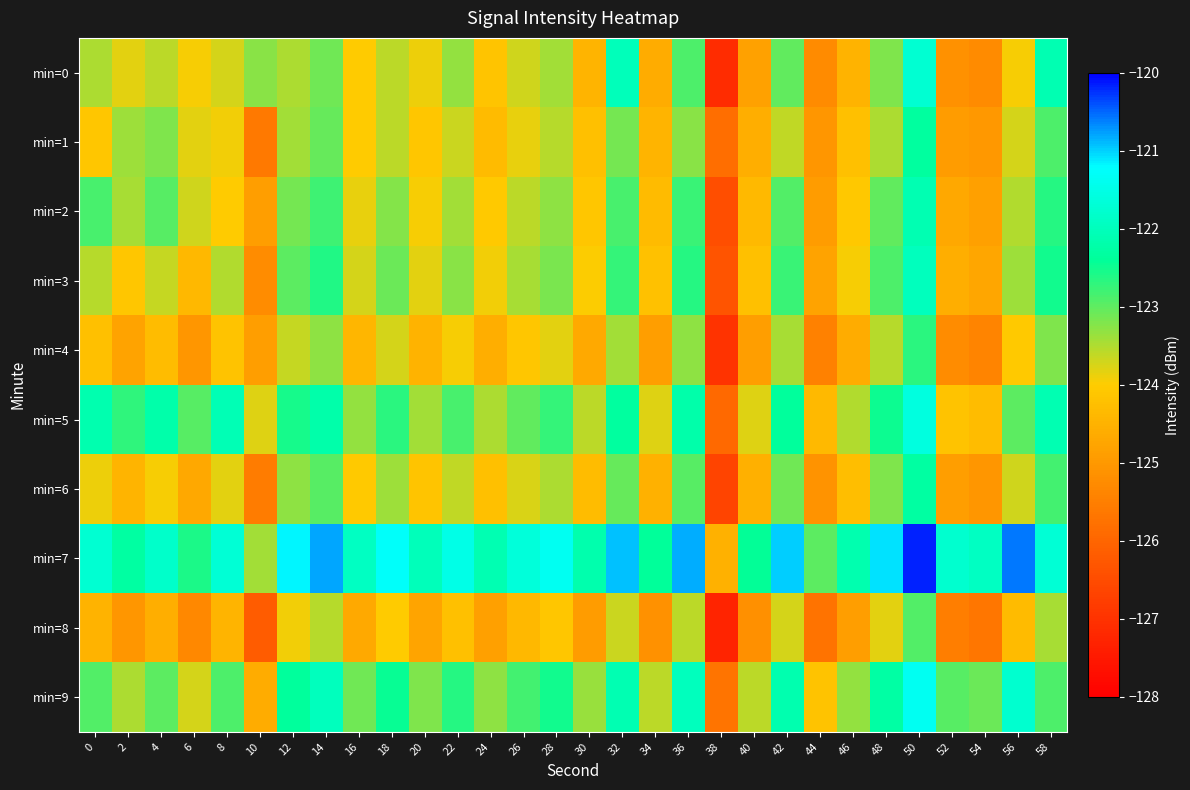

Which series has the largest total across all categories?

min=7